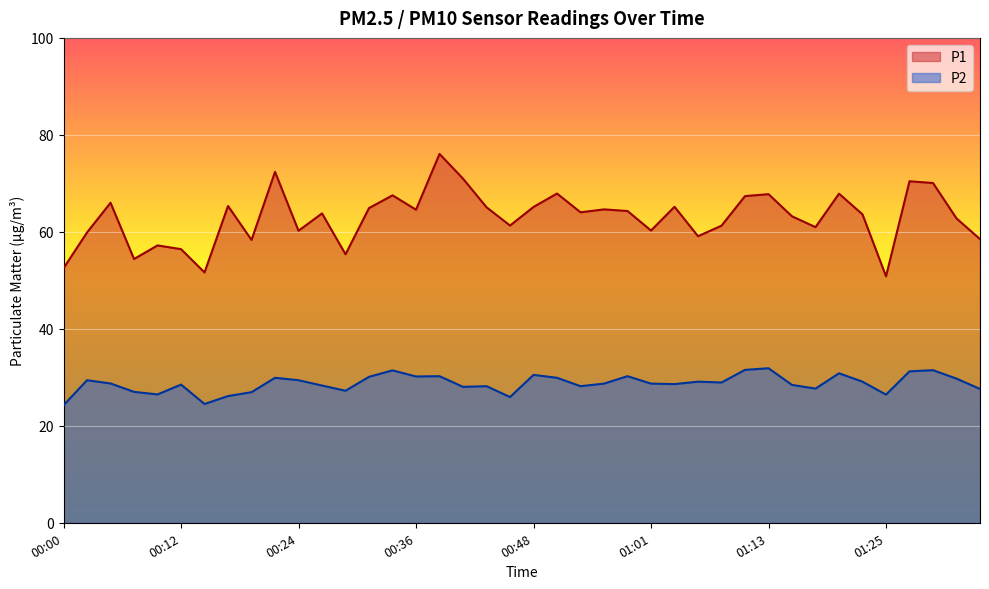

Between 01:15 and 01:27, which series saw the biggest shift?

P1